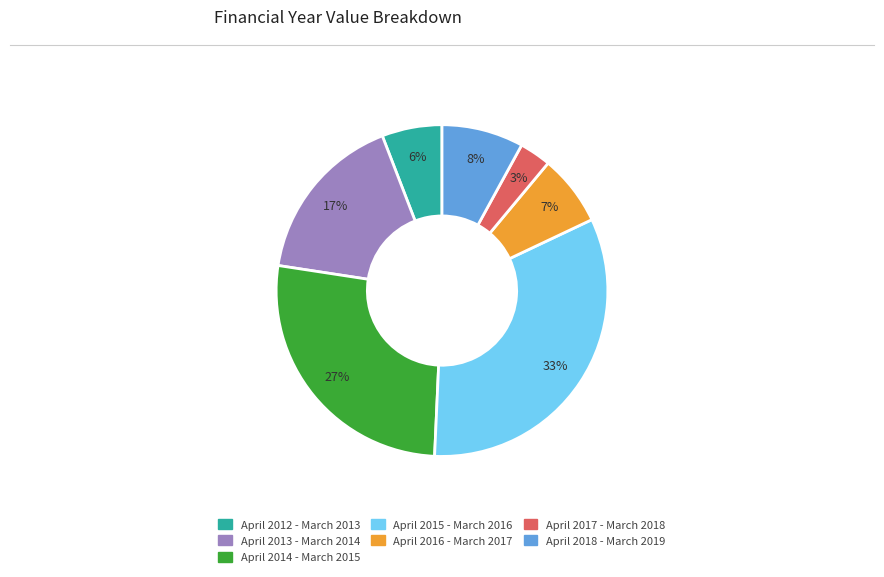

Which has a higher value, April 2017 - March 2018 or April 2018 - March 2019?

April 2018 - March 2019